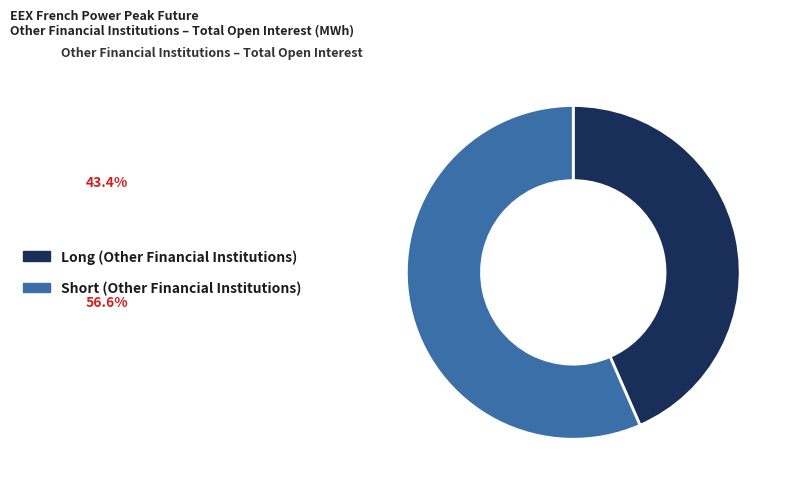

Which category has the biggest portion of the pie?

Short (Other Financial Institutions)